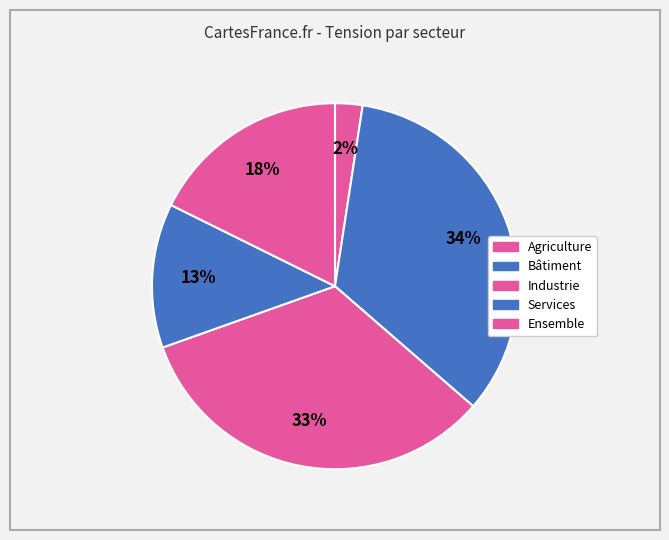

How many slices are in this pie chart?

5